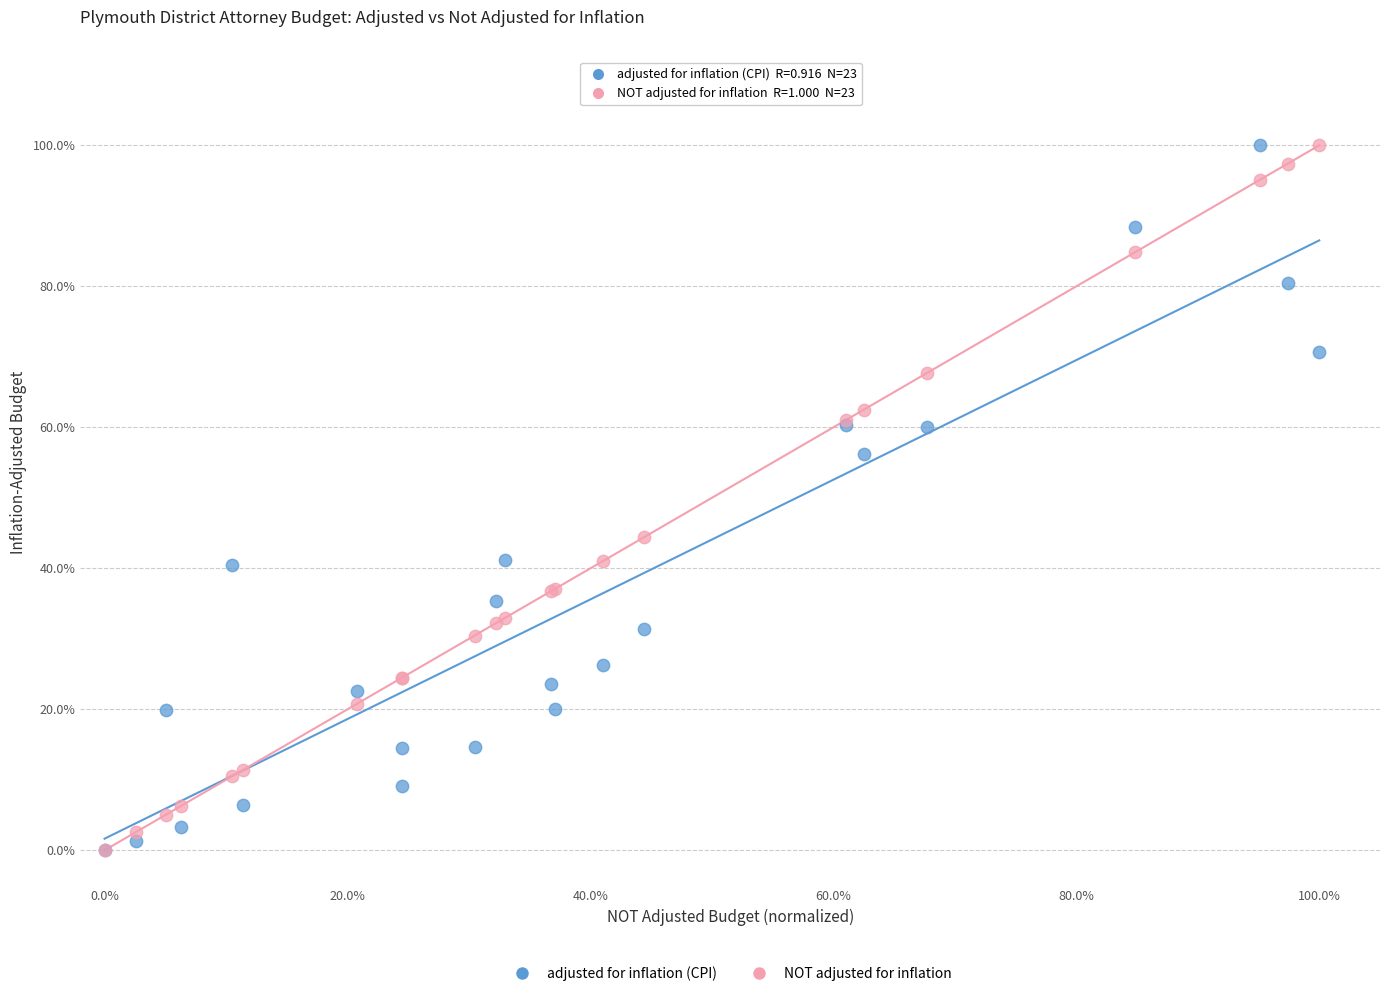

What are all the series names shown in the legend?

adjusted for inflation (CPI), NOT adjusted for inflation